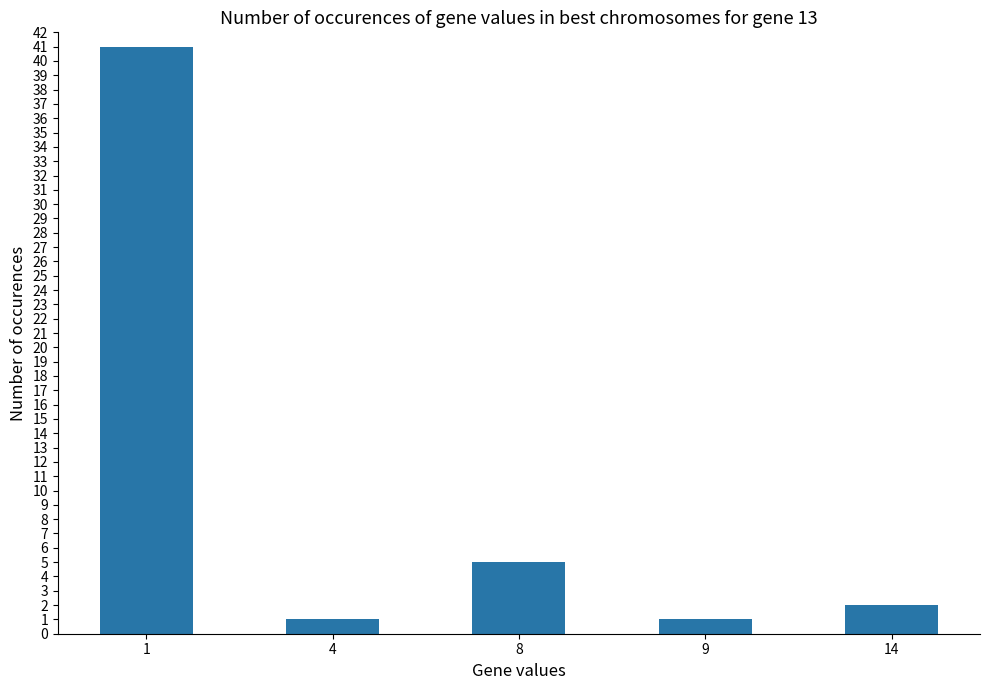

Approximately how many times larger is the value at 14 compared to 9?

2.0